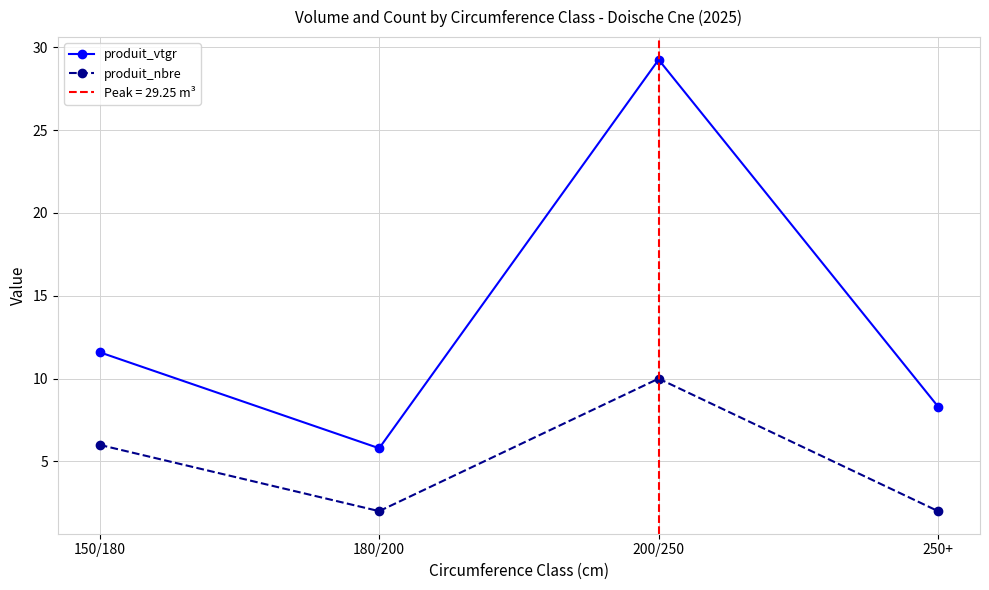

What is the sum of the produit_nbre values at 150/180 and 180/200?

8.0